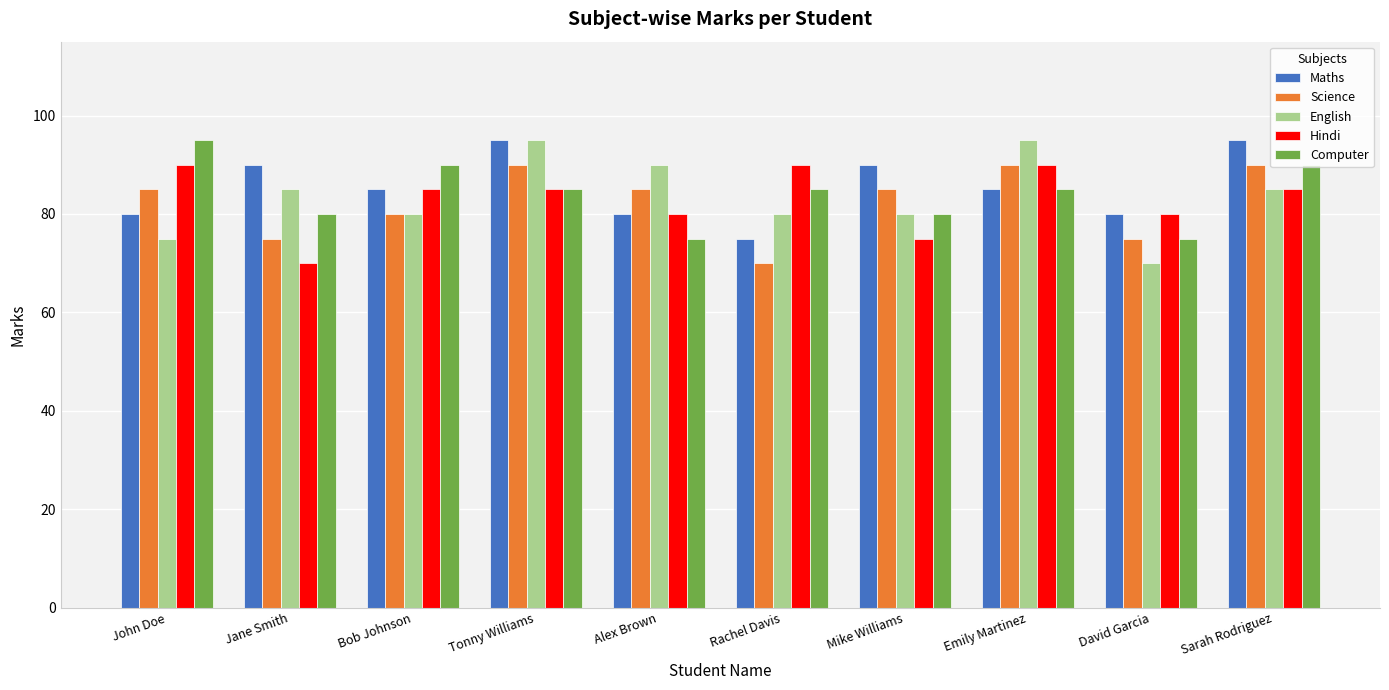

What is the difference between the Computer values at Tonny Williams and Jane Smith?

5